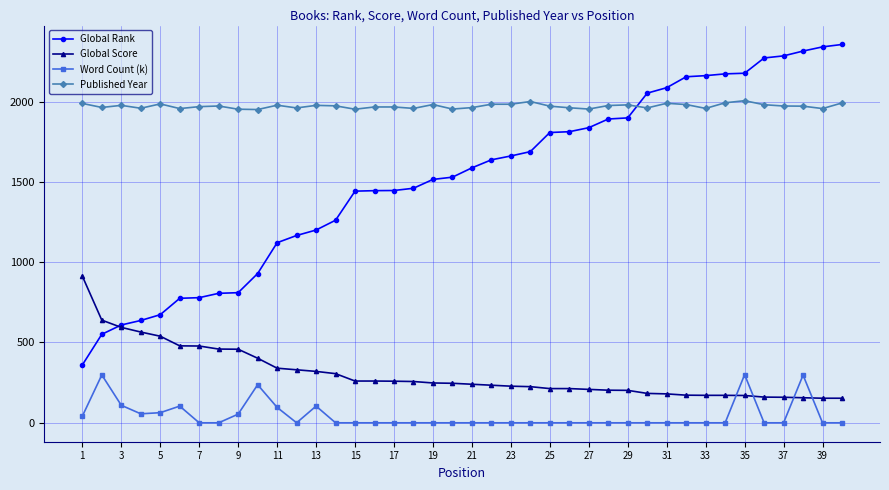

How many data points does each series have?

40